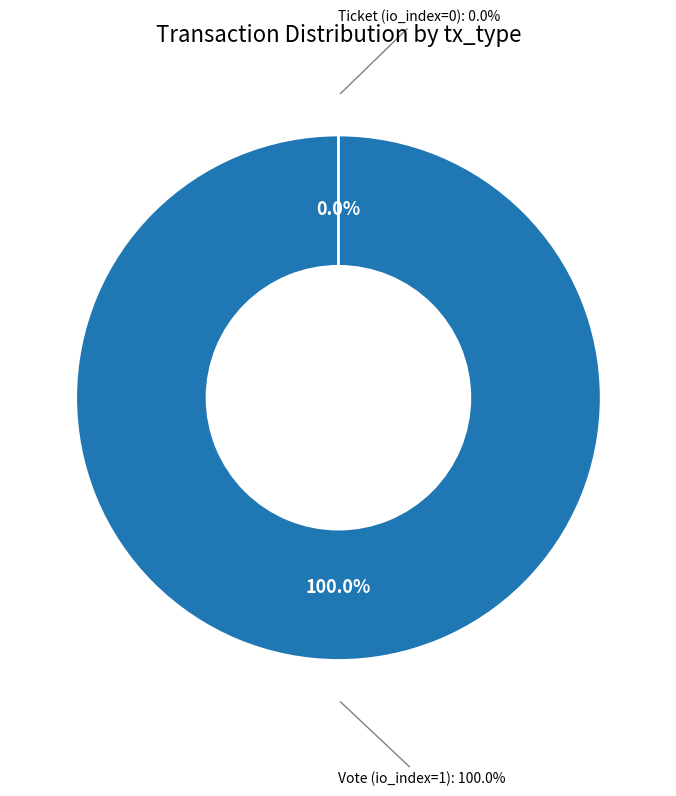

Which has a higher value, Vote (io_index=1) or Ticket (io_index=0)?

Vote (io_index=1)